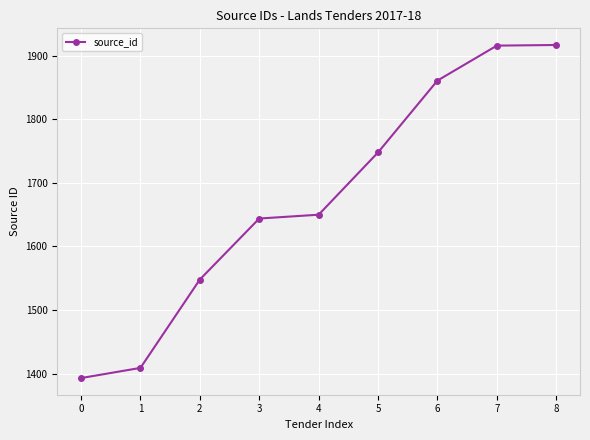

Count the values in the range 1548 to 1861.

5